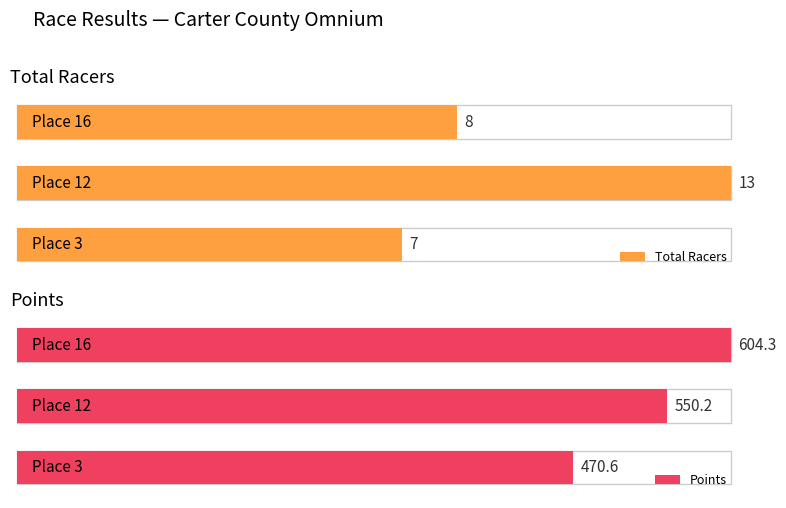

Which has a higher value, 12 or 3?

12